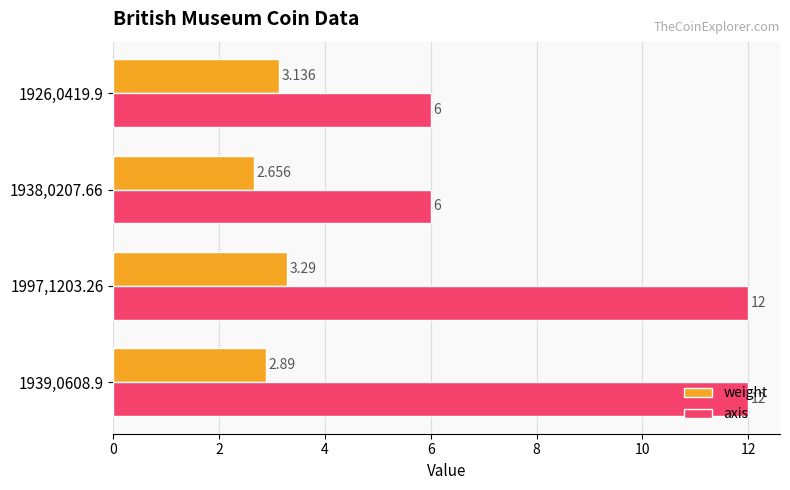

Between 1939,0608.9 and 1926,0419.9, which series saw the biggest shift?

axis